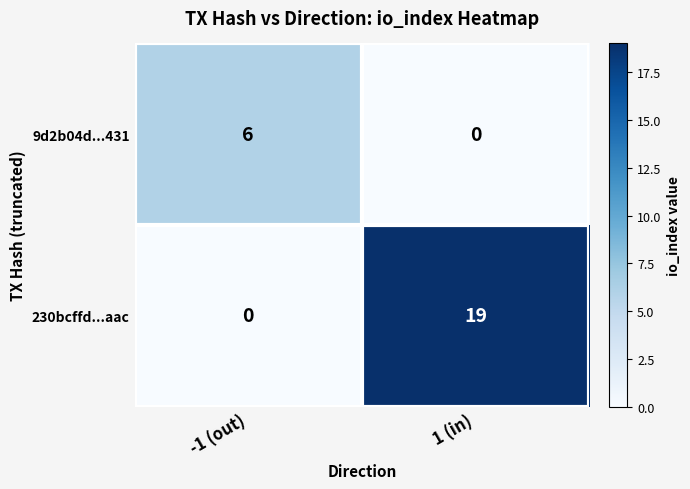

Rank the series at 1 (in) from highest to lowest value.

230bcffd...aac, 9d2b04d...431